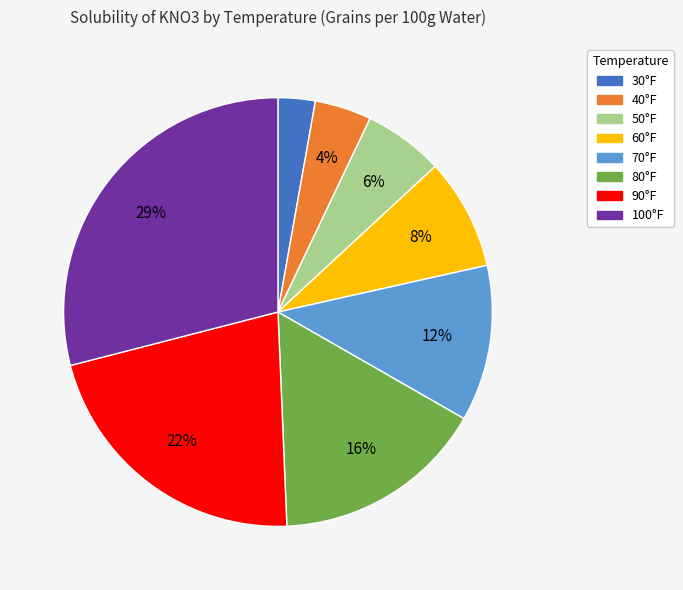

To the nearest percent, what is the average slice percentage?

12%